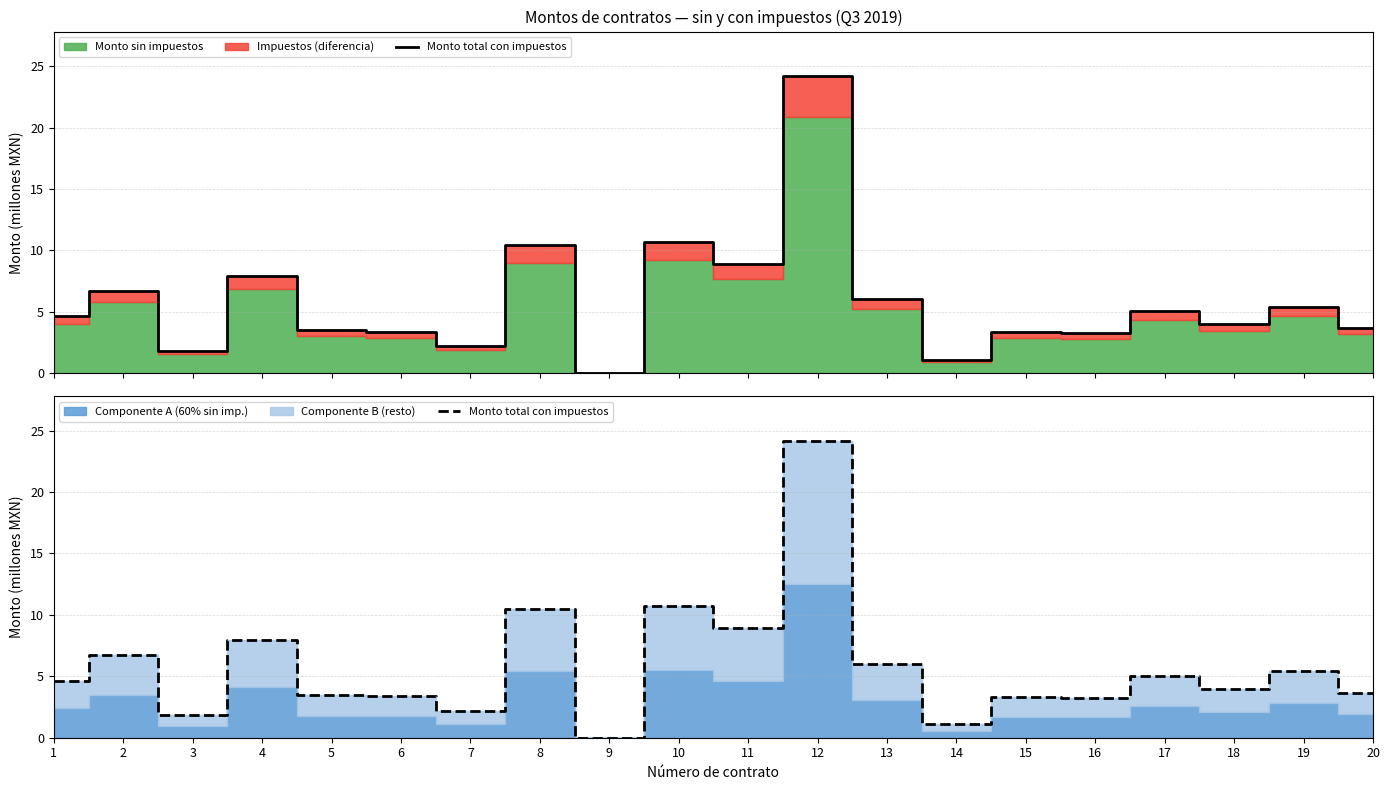

At which category does the data reach its first local peak?

2